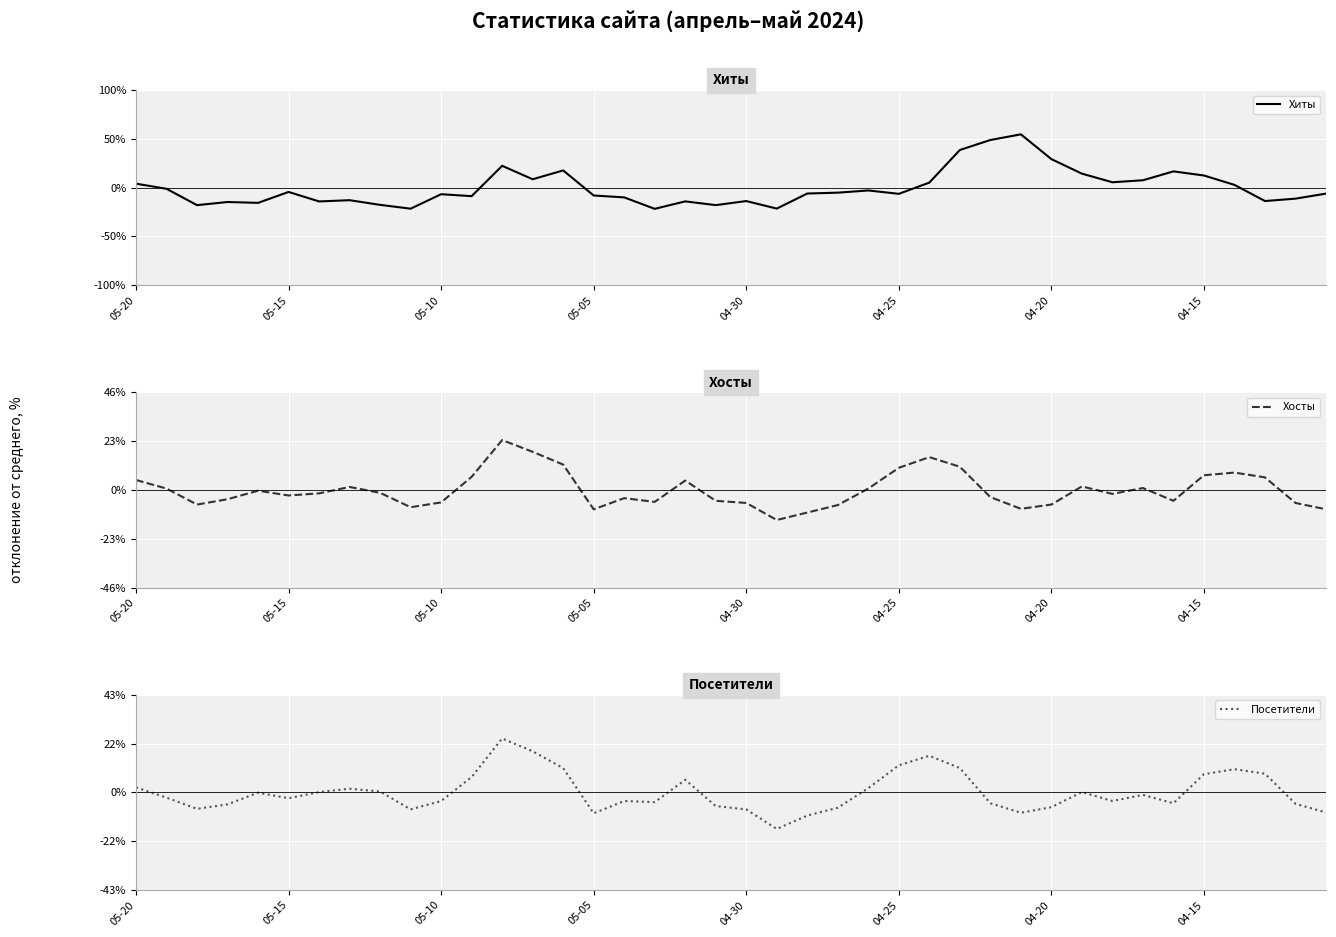

How many values in Хиты are above zero?

15